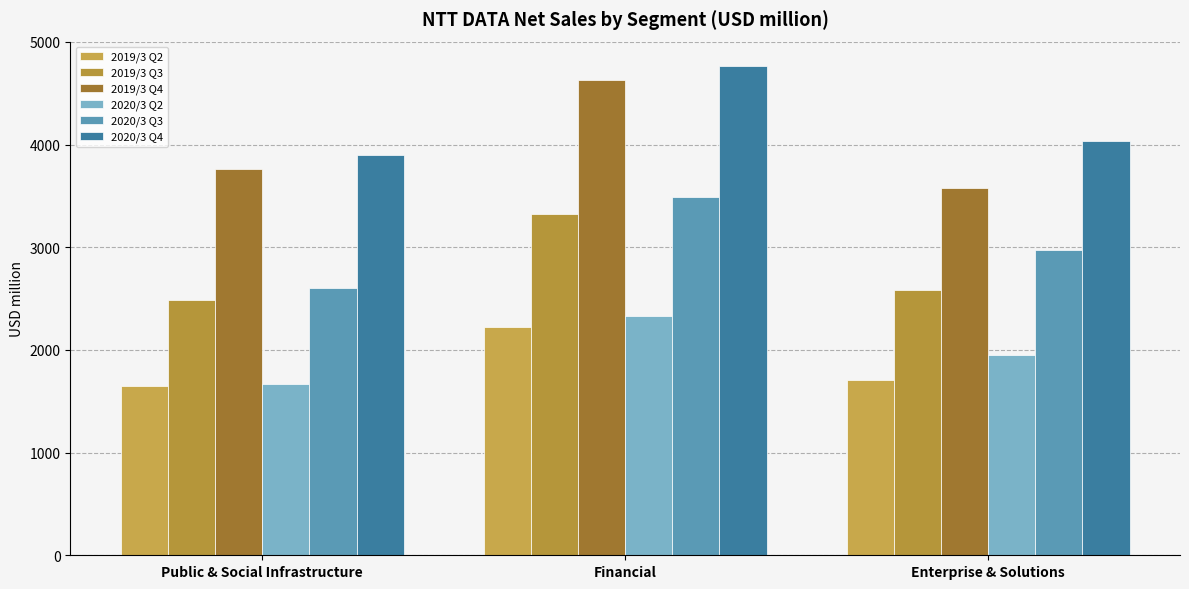

How many bars are there in total?

18